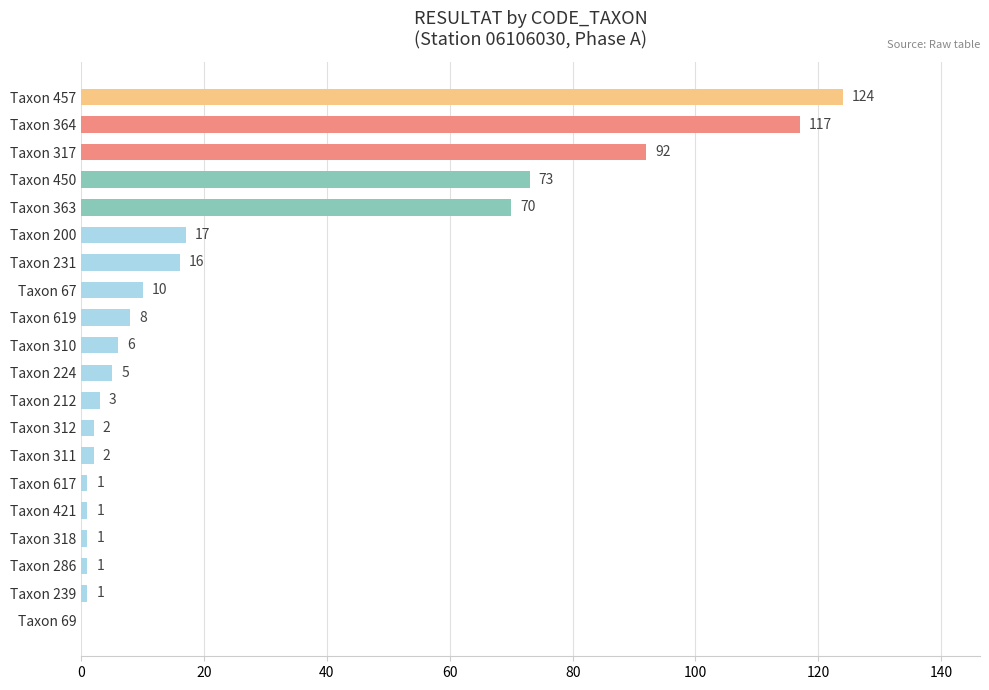

Which label corresponds to the largest value in the chart?

Taxon 457